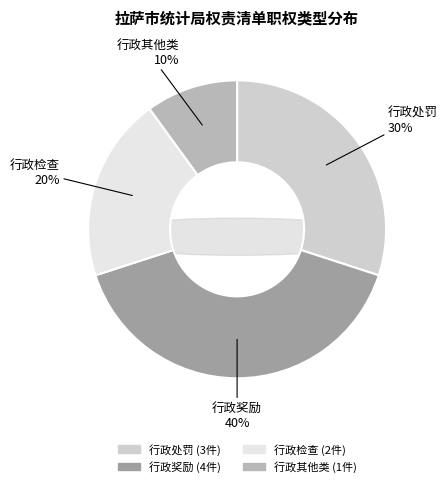

What is the ratio of the value at 行政处罚 to the value at 行政其他类?

3.0